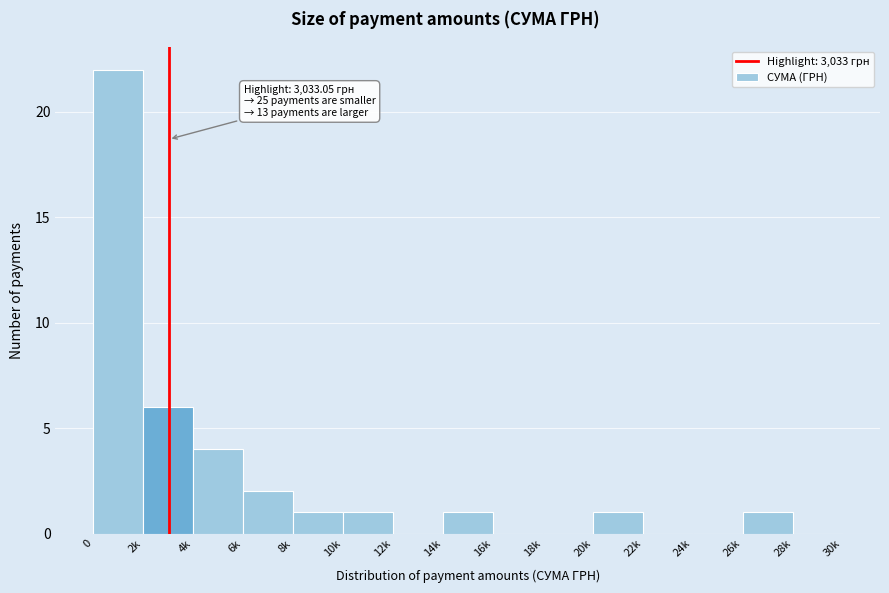

Reading left to right, what are all the values shown in this chart?

0=22	2k=6	4k=4	6k=2	8k=1	10k=1	12k=0	14k=1	16k=0	18k=0	20k=1	22k=0	24k=0	26k=1	28k=0